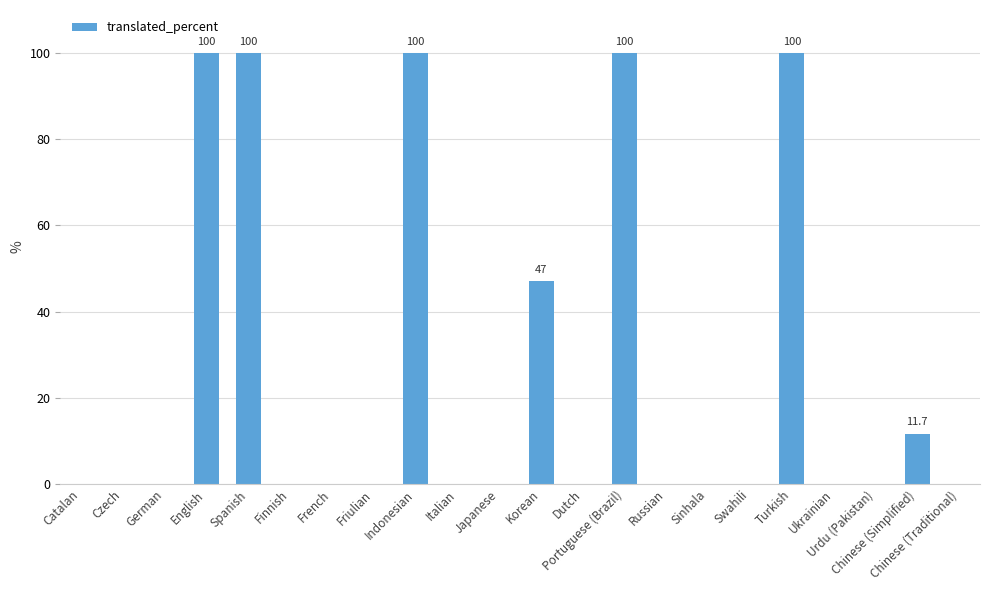

Reading left to right, extract all data points from this chart.

Catalan=0.0	Czech=0.0	German=0.0	English=100.0	Spanish=100.0	Finnish=0.0	French=0.0	Friulian=0.0	Indonesian=100.0	Italian=0.0	Japanese=0.0	Korean=47.0	Dutch=0.0	Portuguese (Brazil)=100.0	Russian=0.0	Sinhala=0.0	Swahili=0.0	Turkish=100.0	Ukrainian=0.0	Urdu (Pakistan)=0.0	Chinese (Simplified)=11.7	Chinese (Traditional)=0.0